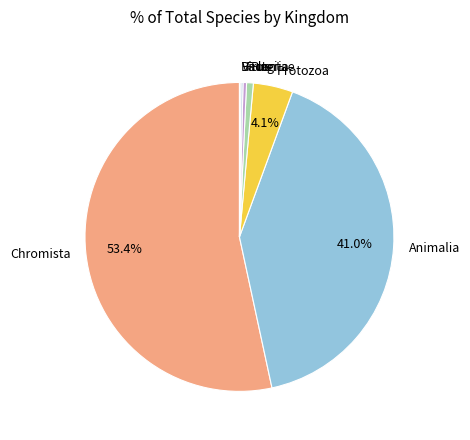

Is Fungi the majority of the pie?

No